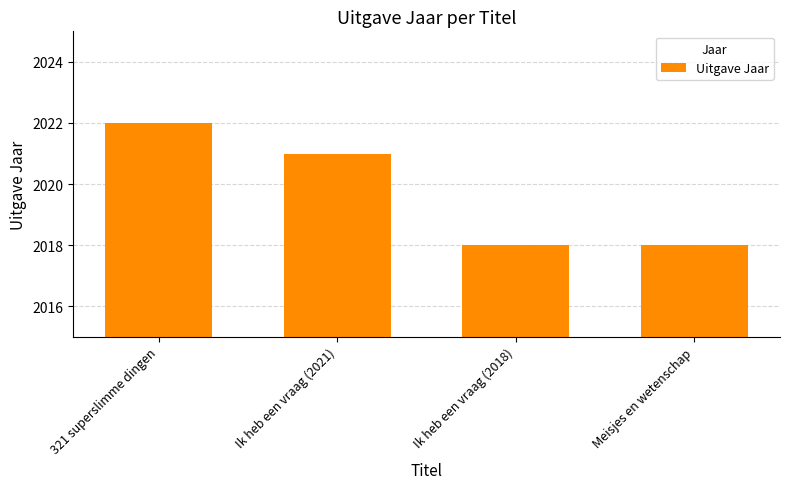

Reading left to right, what are all the values shown in this chart?

2022	2021	2018	2018